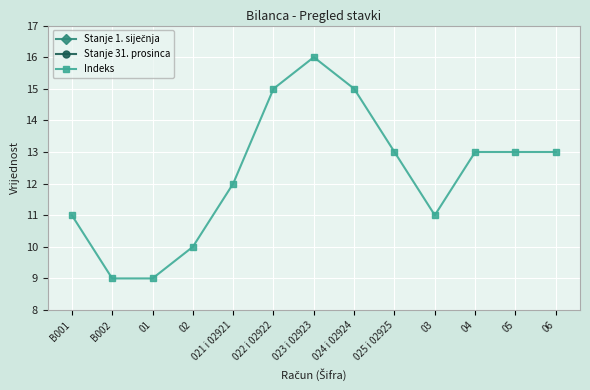

True or false: Stanje 1. siječnja and Stanje 31. prosinca cross at least once.

False